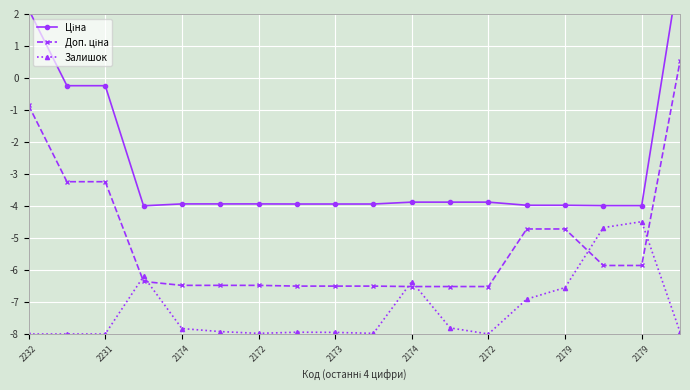

Read the Ціна value at 2172.

-3.9